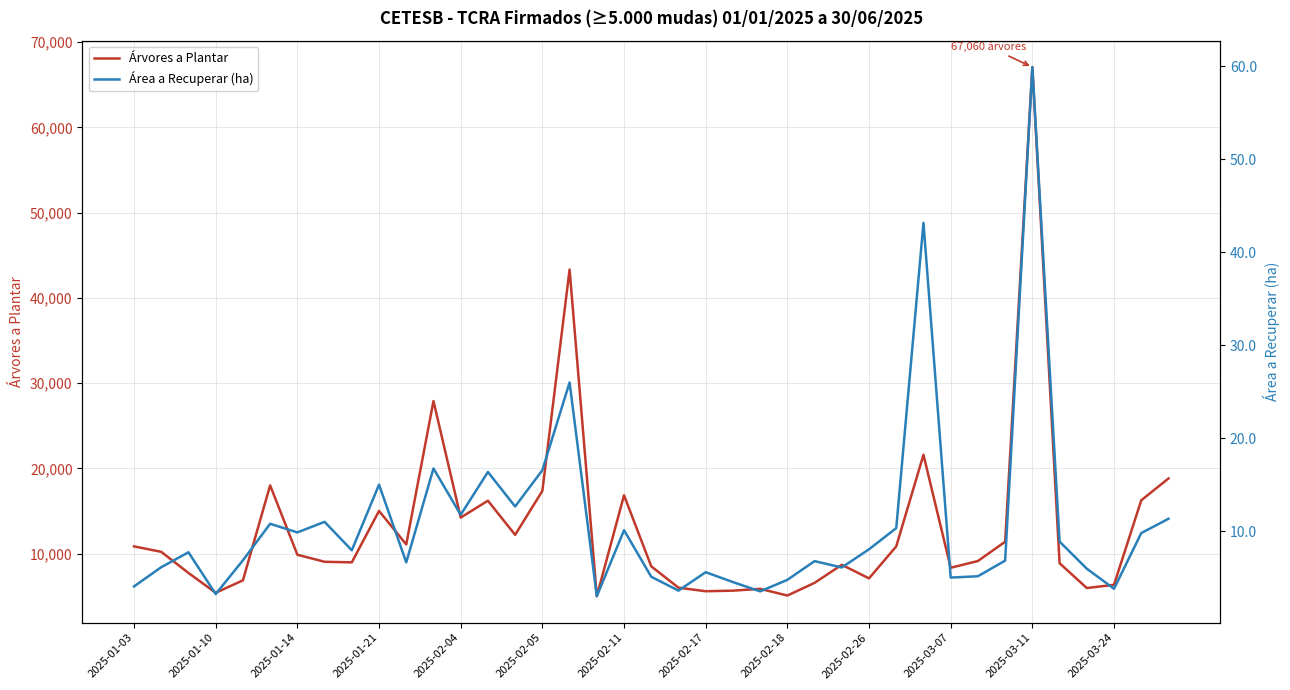

Which category has the highest value in the Árvores a Plantar series?

2025-03-11